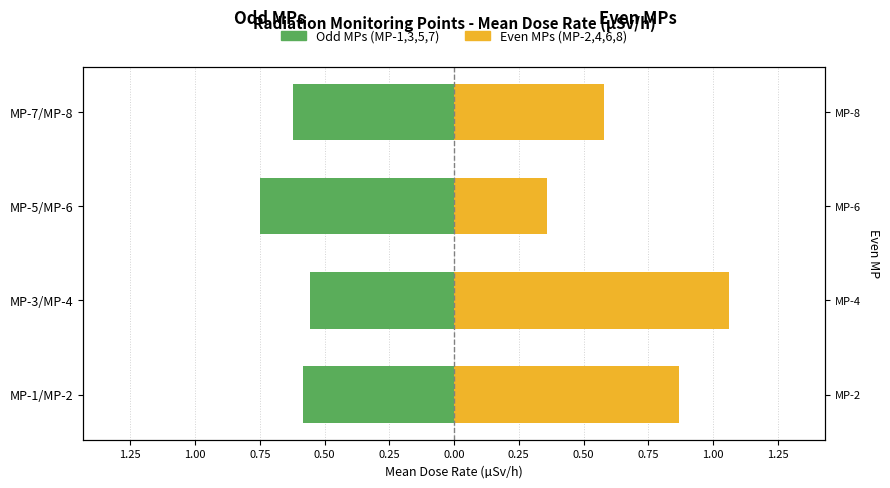

Which series has the largest total across all categories?

Even MPs (MP-2,4,6,8)